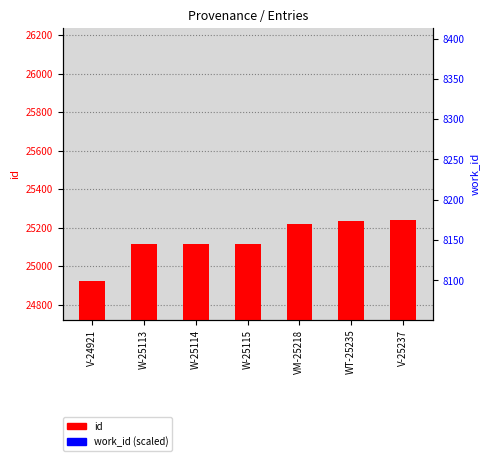

What are all the series names shown in the legend?

id, work_id (scaled)